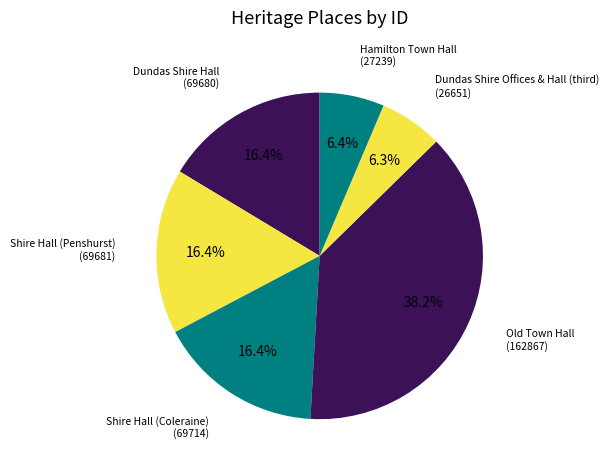

How many slices are in this pie chart?

6